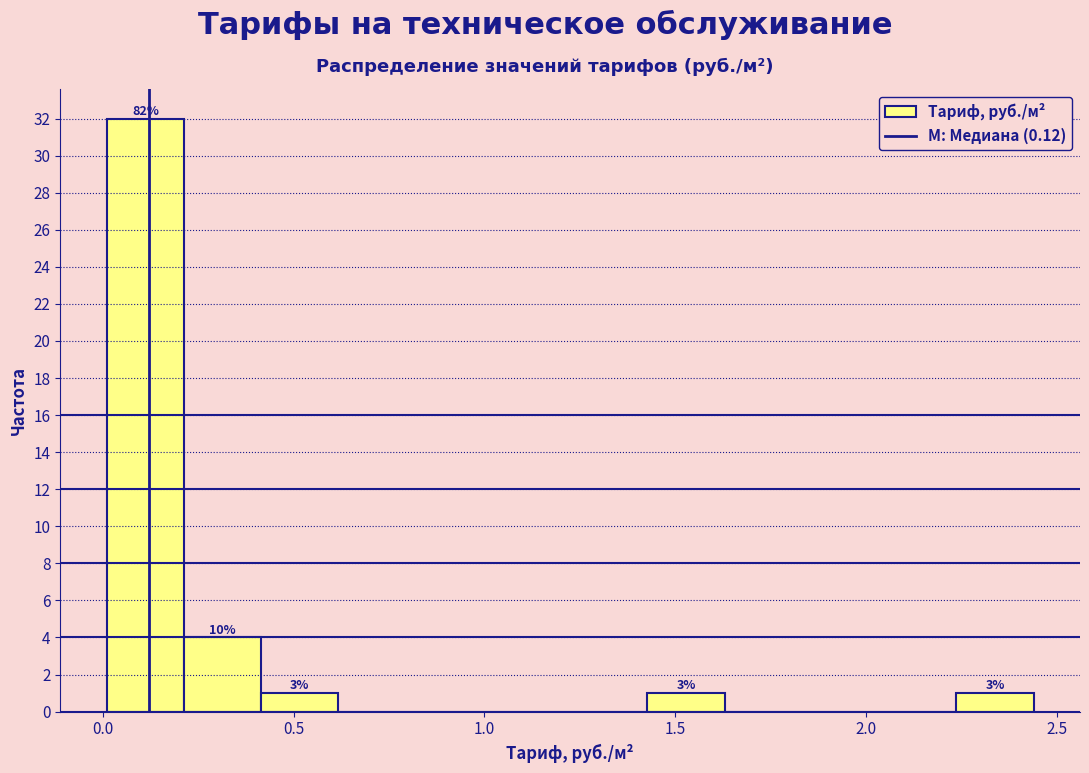

Which range on the x-axis has the tallest bar?

0.00 to 0.20